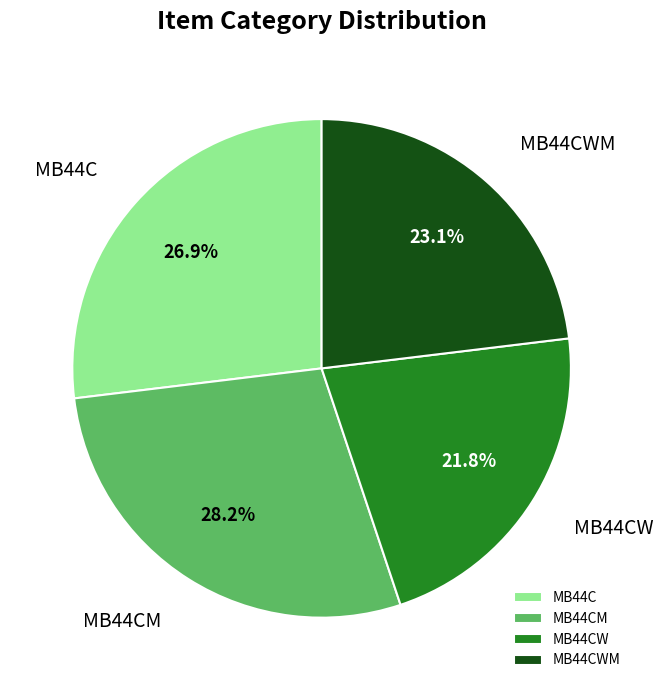

What is the smallest slice in the pie chart?

MB44CW